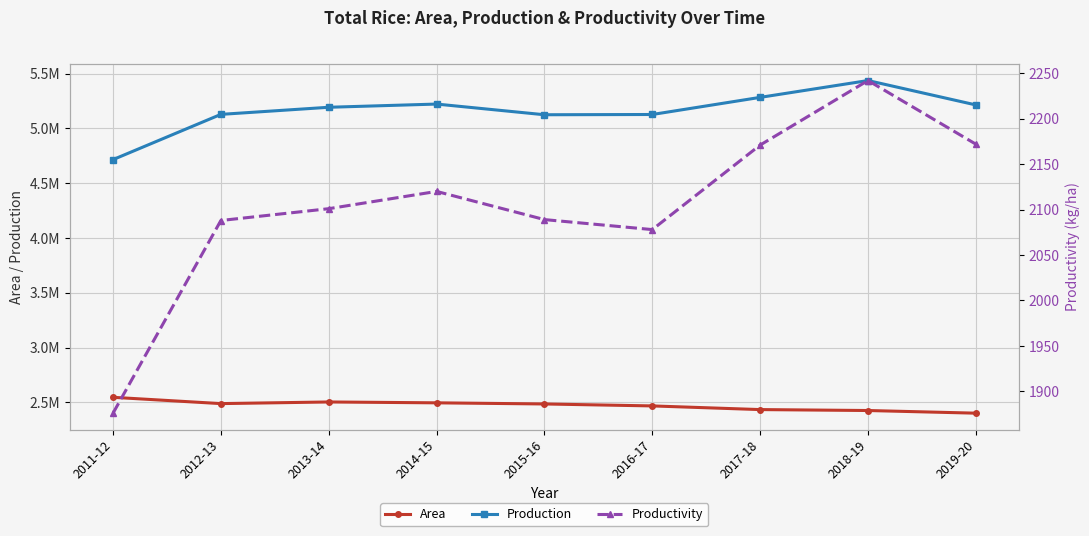

What is the difference between the second highest and minimum values in the Area series?

102252